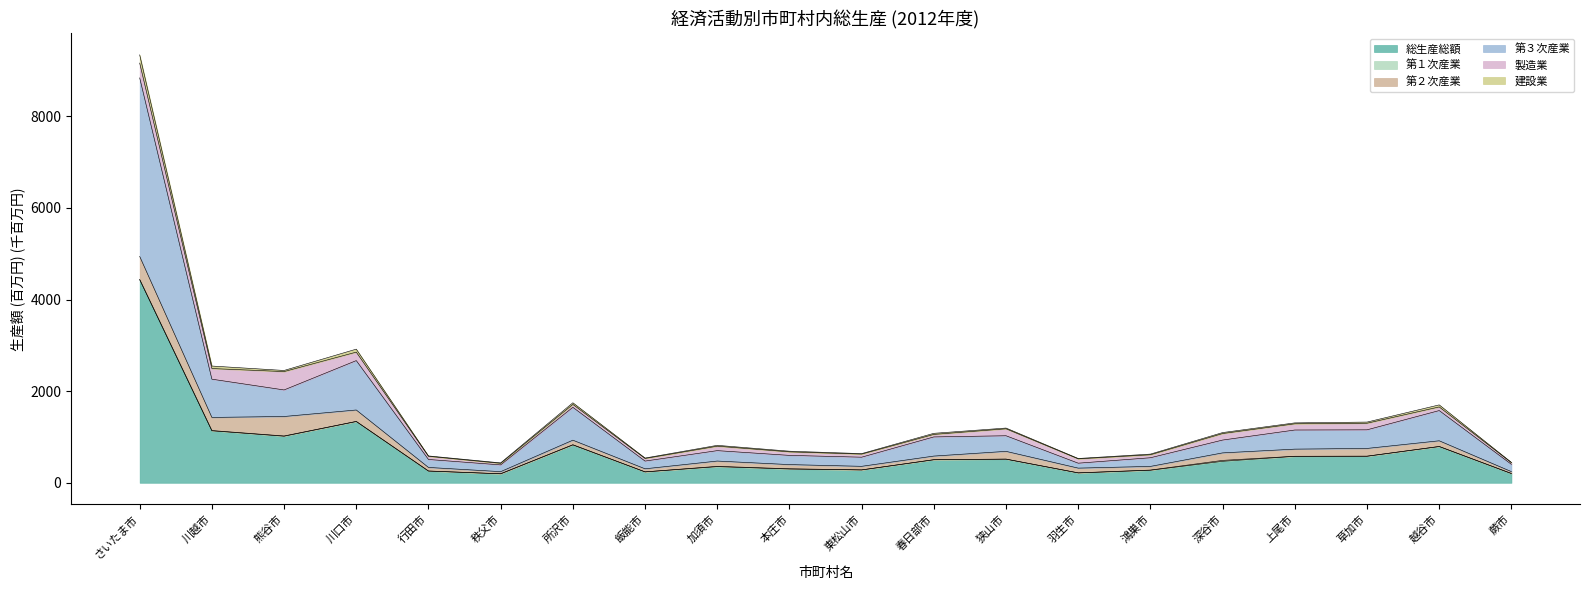

At which category does 総生産総額 reach its first local peak?

川口市